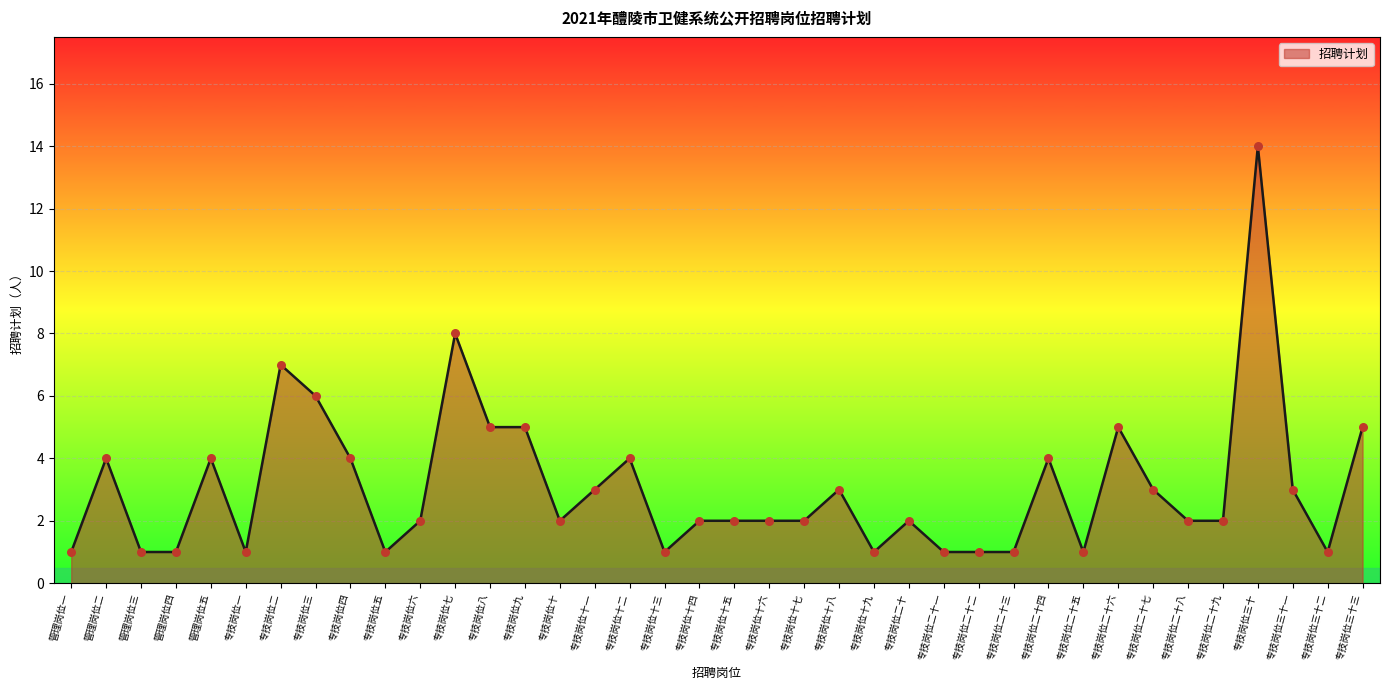

What is the ratio of the value at 专技岗位十二 to the value at 专技岗位三十?

0.3